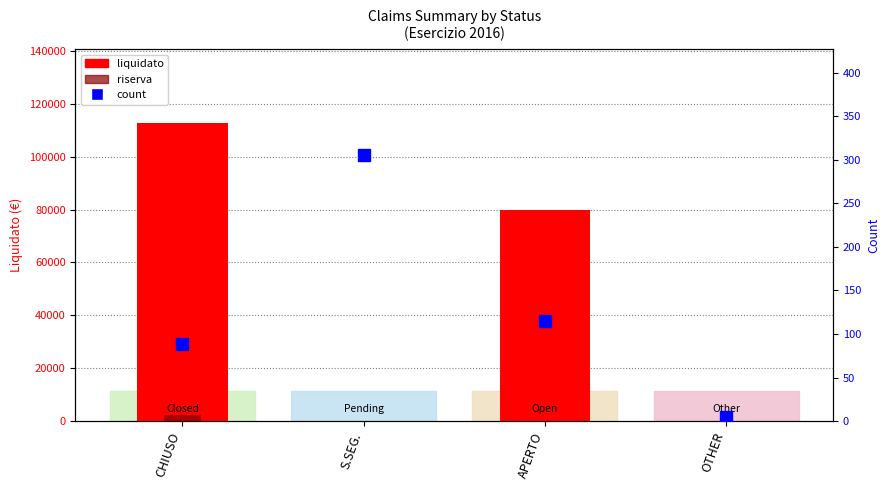

What is the average value of the liquidato series?

48138.5